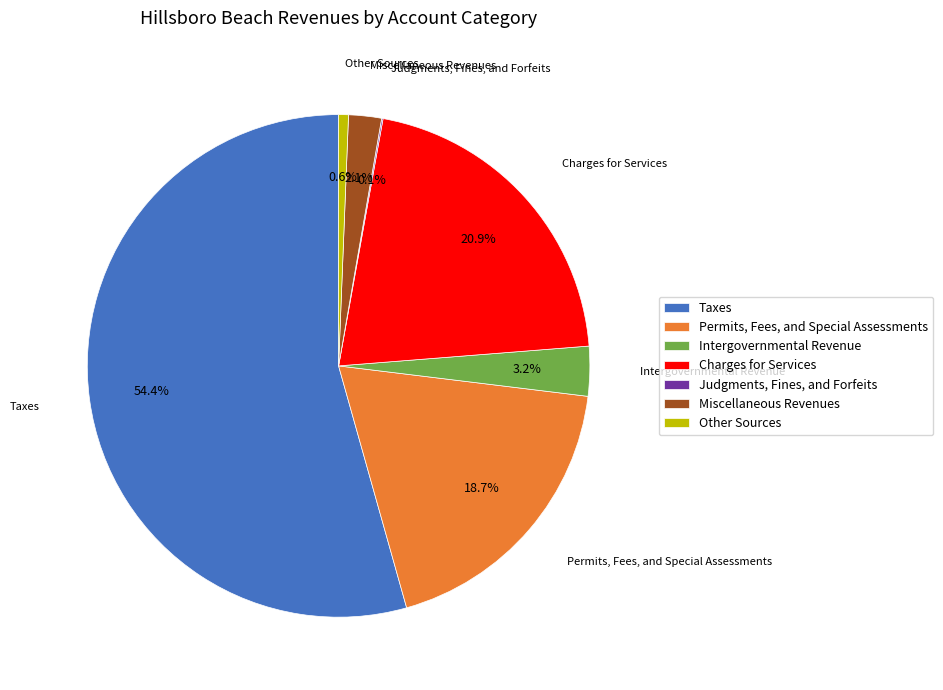

To the nearest percent, what percentage of the pie is Miscellaneous Revenues?

2%